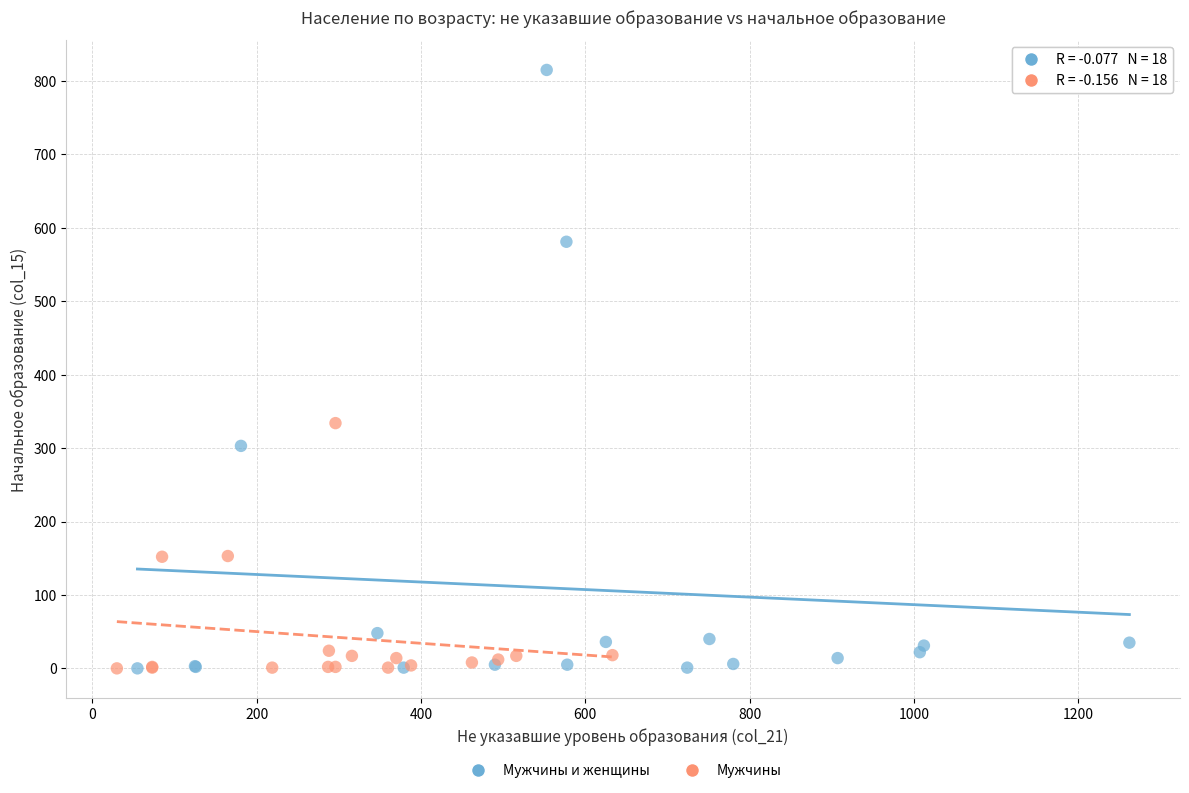

Which series contains the highest Y value?

Мужчины и женщины